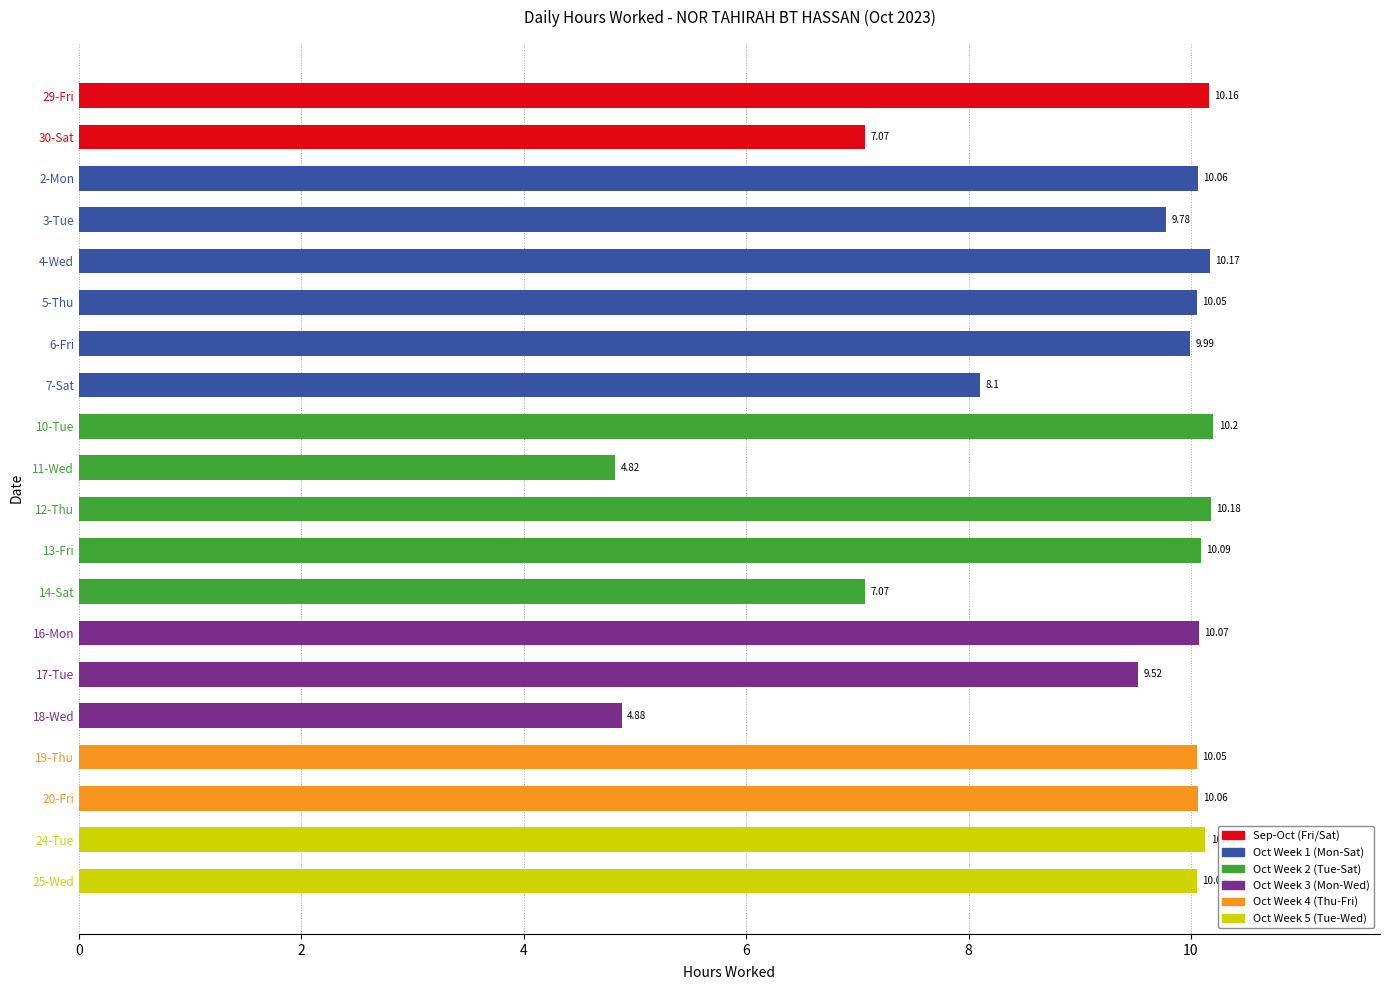

Which has a higher value, 12-Thu or 17-Tue?

12-Thu